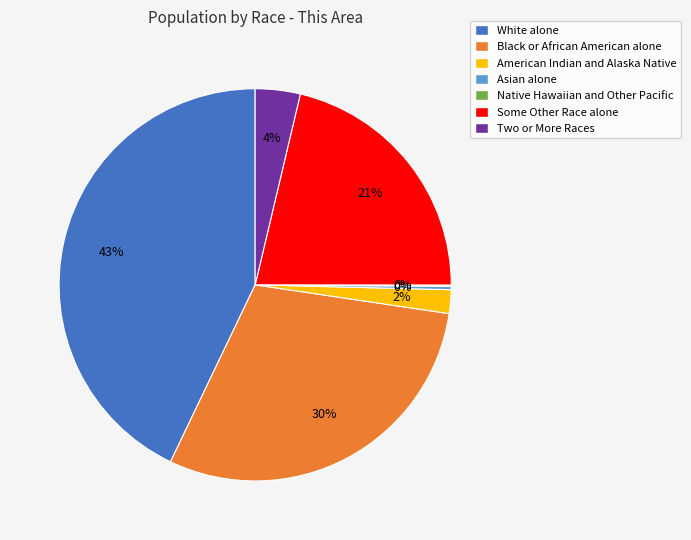

What is the largest slice in the pie chart?

White alone